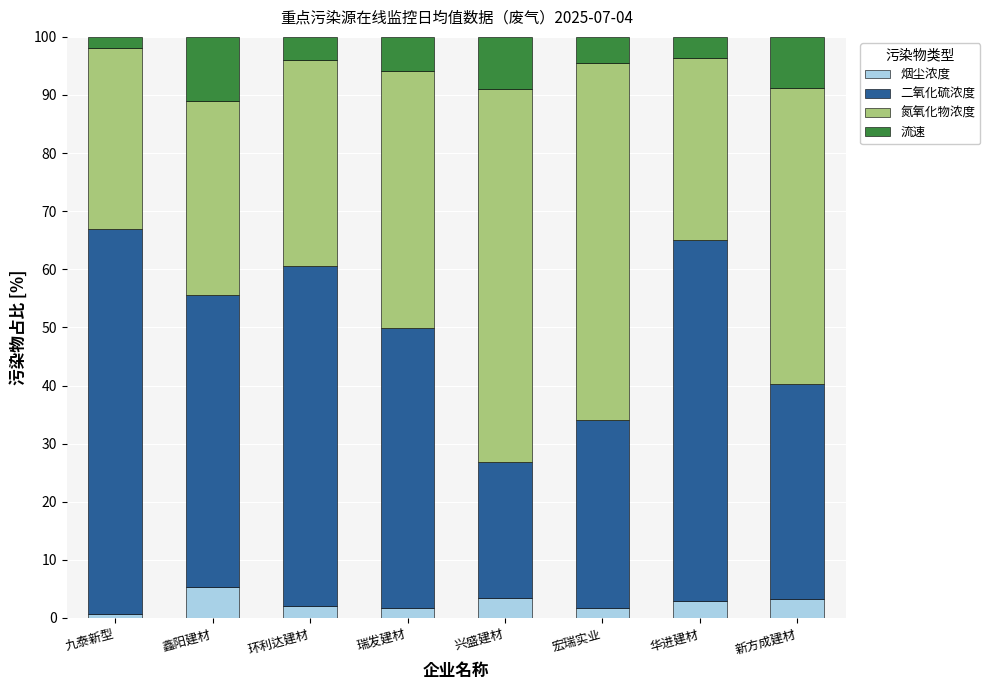

What is the maximum value for 烟尘浓度?

5.4